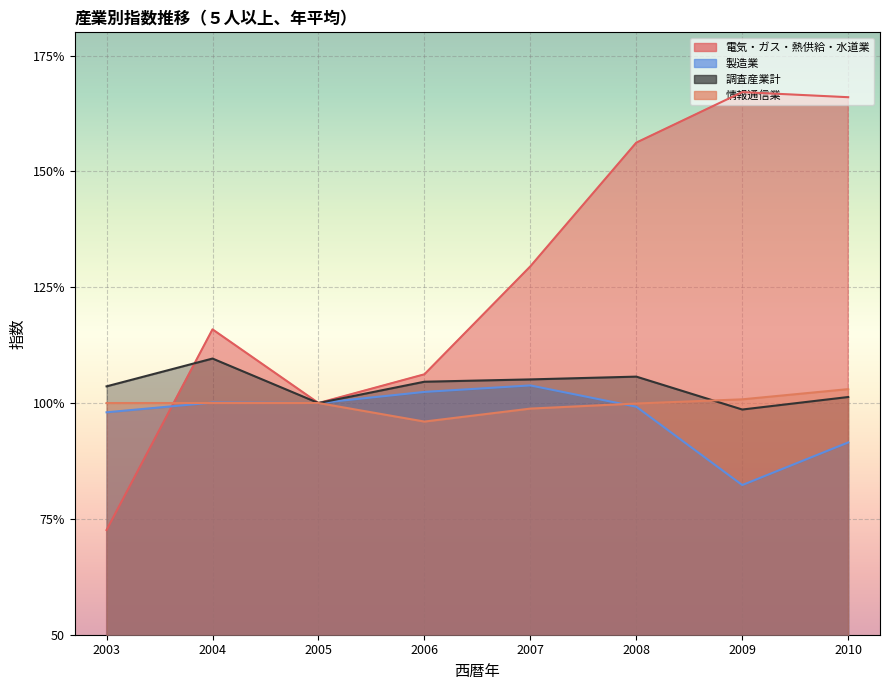

Where is the first local minimum for 調査産業計?

2005